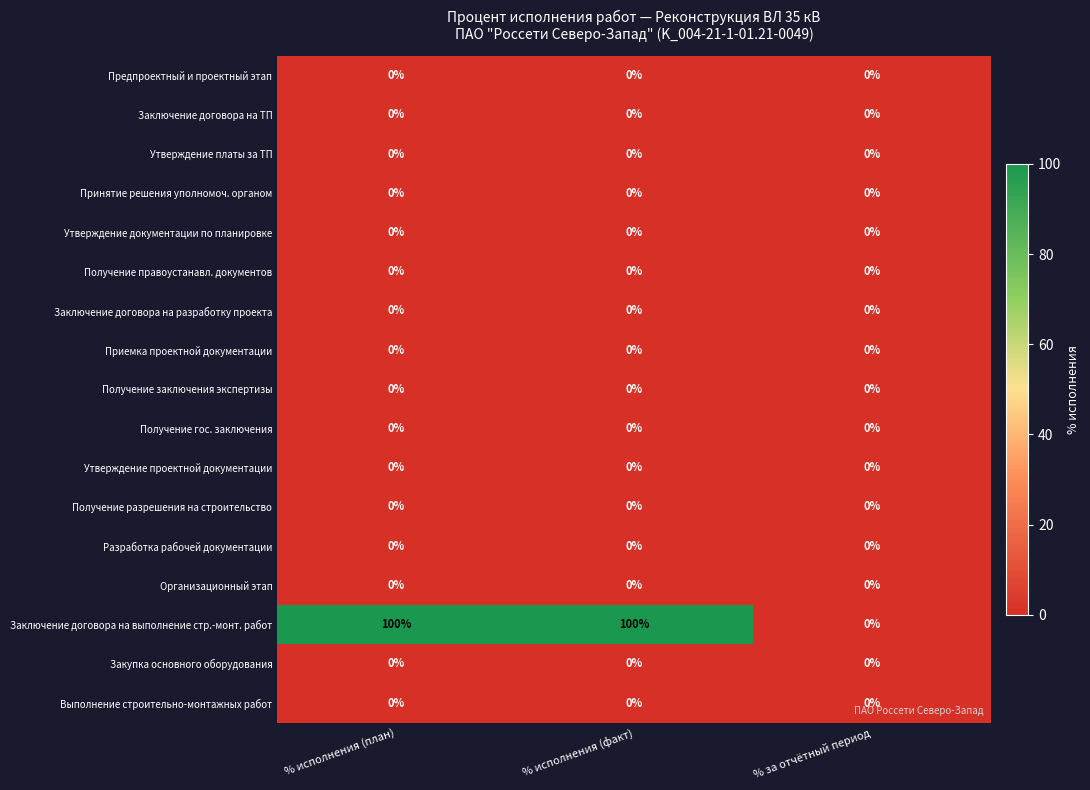

How many distinct data groups are displayed?

17